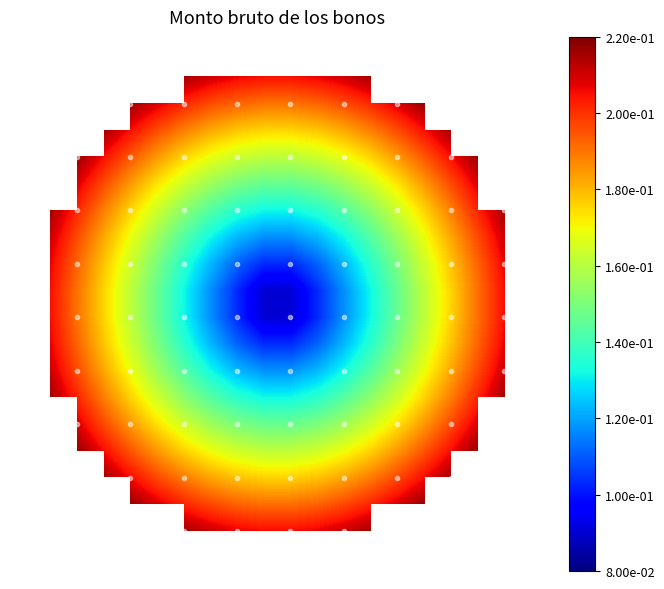

What is the maximum value shown in the chart?

0.2